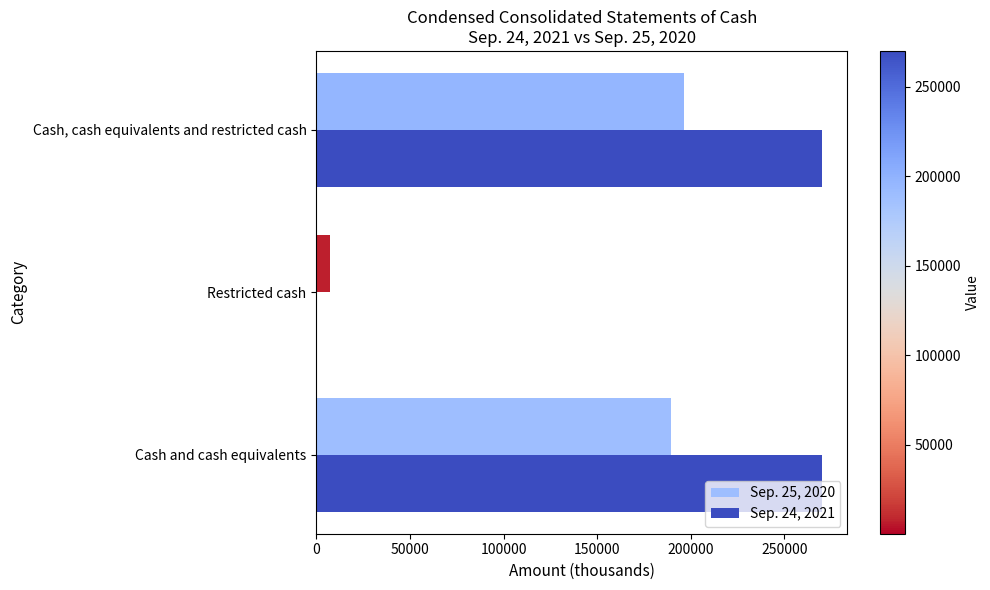

Which series has the largest total across all categories?

Sep. 24, 2021